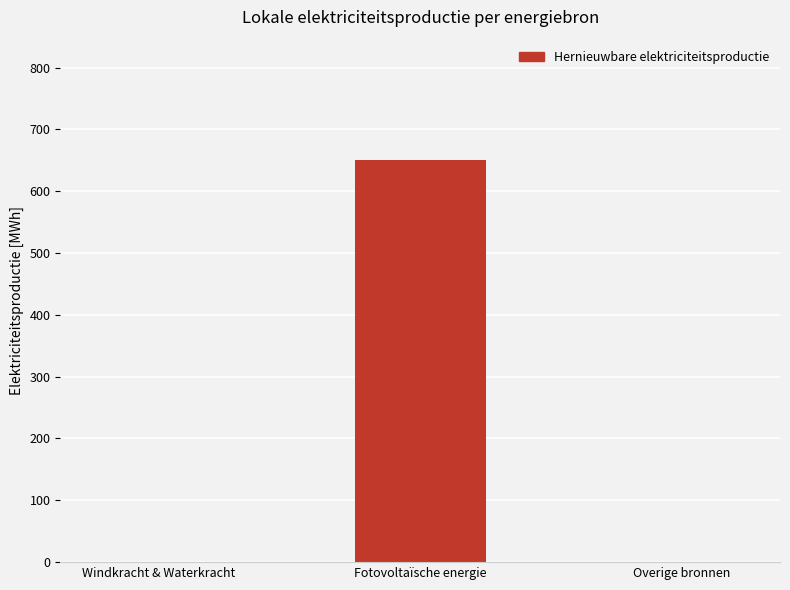

Are the bars horizontal?

No